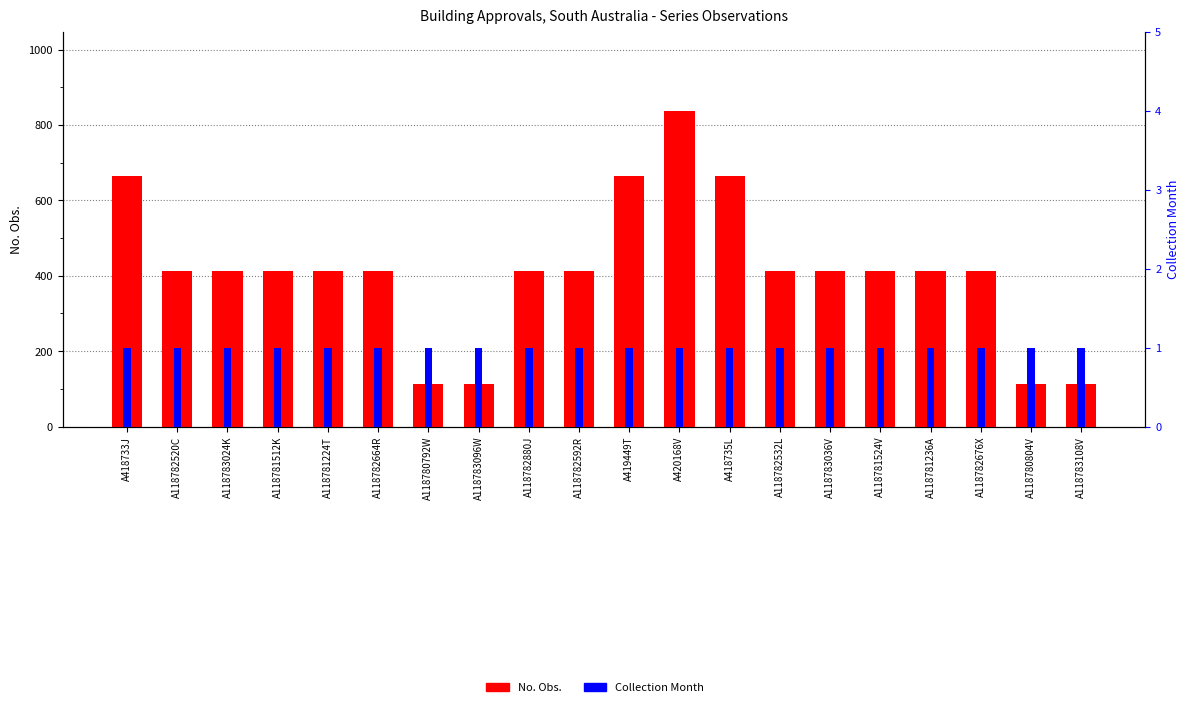

List the labels in order of No. Obs. value, smallest first.

A118780792W, A118783096W, A118780804V, A118783108V, A118782520C, A118783024K, A118781512K, A118781224T, A118782664R, A118782880J, A118782592R, A118782532L, A118783036V, A118781524V, A118781236A, A118782676X, A418733J, A419449T, A418735L, A420168V